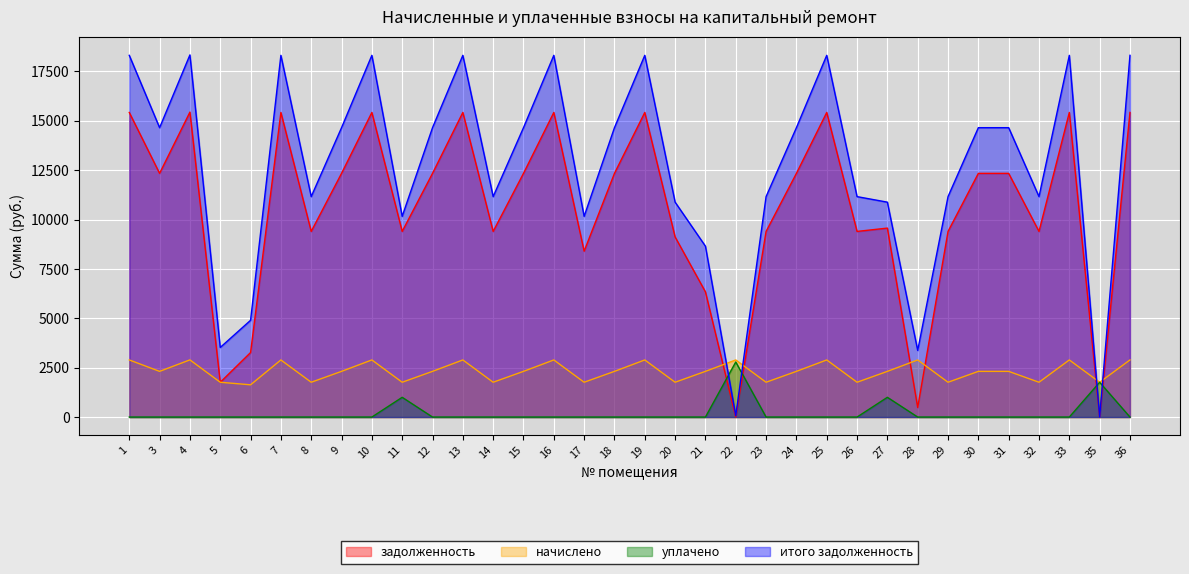

Reading left to right, transcribe all the data shown in this chart.

задолженность: 1=15422.4	3=12337.9	4=15440.6	5=1761.4	6=3266.1	7=15422.4	8=9398.6	9=12337.9	10=15422.4	11=9398.6	12=12337.9	13=15422.4	14=9398.6	15=12337.9	16=15422.4	17=8398.6	18=12337.9	19=15422.4	20=9118.6	21=6337.9	22=0.0	23=9398.6	24=12337.9	25=15422.4	26=9398.6	27=9566.9	28=482.4	29=9398.6	30=12337.9	31=12337.9	32=9398.6	33=15422.4	35=0.0	36=15422.4
начислено: 1=2891.7	3=2313.4	4=2895.1	5=1762.3	6=1633.0	7=2891.7	8=1762.3	9=2313.4	10=2891.7	11=1762.3	12=2313.4	13=2891.7	14=1762.3	15=2313.4	16=2891.7	17=1762.3	18=2313.4	19=2891.7	20=1762.3	21=2313.4	22=2891.7	23=1762.3	24=2313.4	25=2891.7	26=1762.3	27=2313.4	28=2891.7	29=1762.3	30=2313.4	31=2313.4	32=1762.3	33=2891.7	35=1762.3	36=2891.7
уплачено: 1=0.0	3=0.0	4=0.0	5=0.0	6=0.0	7=0.0	8=0.0	9=0.0	10=0.0	11=1000.0	12=0.0	13=0.0	14=0.0	15=0.0	16=0.0	17=0.0	18=0.0	19=0.0	20=0.0	21=0.0	22=2788.0	23=0.0	24=0.0	25=0.0	26=0.0	27=1000.0	28=0.0	29=0.0	30=0.0	31=0.0	32=0.0	33=0.0	35=1762.0	36=0.0
итого задолженность: 1=18314.1	3=14651.3	4=18335.7	5=3523.7	6=4899.1	7=18314.1	8=11160.9	9=14651.3	10=18314.1	11=10160.9	12=14651.3	13=18314.1	14=11160.9	15=14651.3	16=18314.1	17=10160.9	18=14651.3	19=18314.1	20=10880.9	21=8651.3	22=69.6	23=11160.9	24=14651.3	25=18314.1	26=11160.9	27=10880.3	28=3374.1	29=11160.9	30=14651.3	31=14651.3	32=11160.9	33=18314.1	35=0.0	36=18314.1